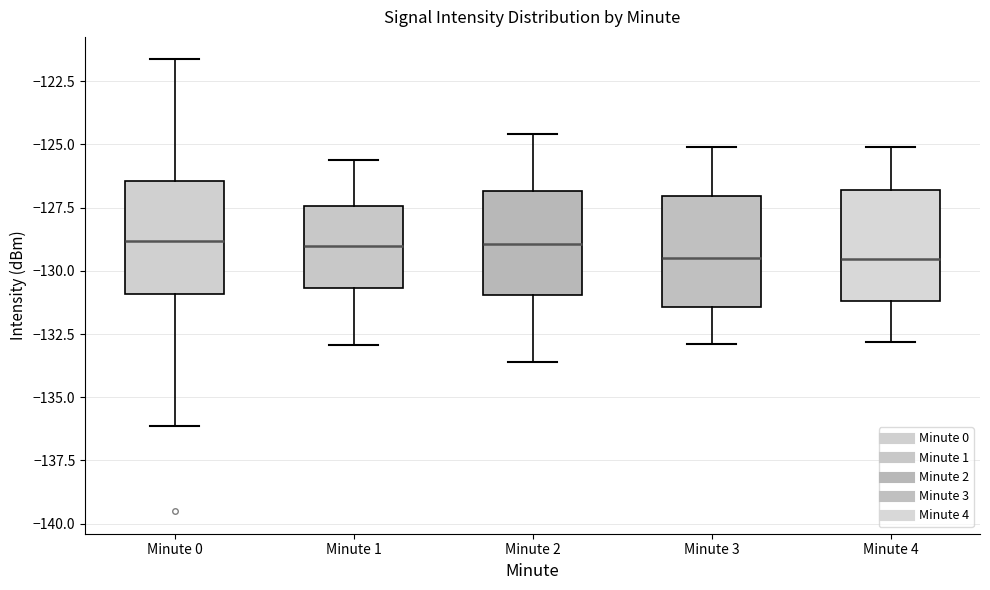

Reading left to right, read every box against the y-axis: the position of its median line, the range the box covers, and the ends of its whiskers. The values are not printed on the chart, so give them approximately, as read against the axis.

Minute 0: median -129.0, box -131.0 to -126.5, whiskers -136.0 to -121.5
Minute 1: median -129.0, box -130.5 to -127.5, whiskers -133.0 to -125.5
Minute 2: median -129.0, box -131.0 to -127.0, whiskers -133.5 to -124.5
Minute 3: median -129.5, box -131.5 to -127.0, whiskers -133.0 to -125.0
Minute 4: median -129.5, box -131.0 to -127.0, whiskers -133.0 to -125.0